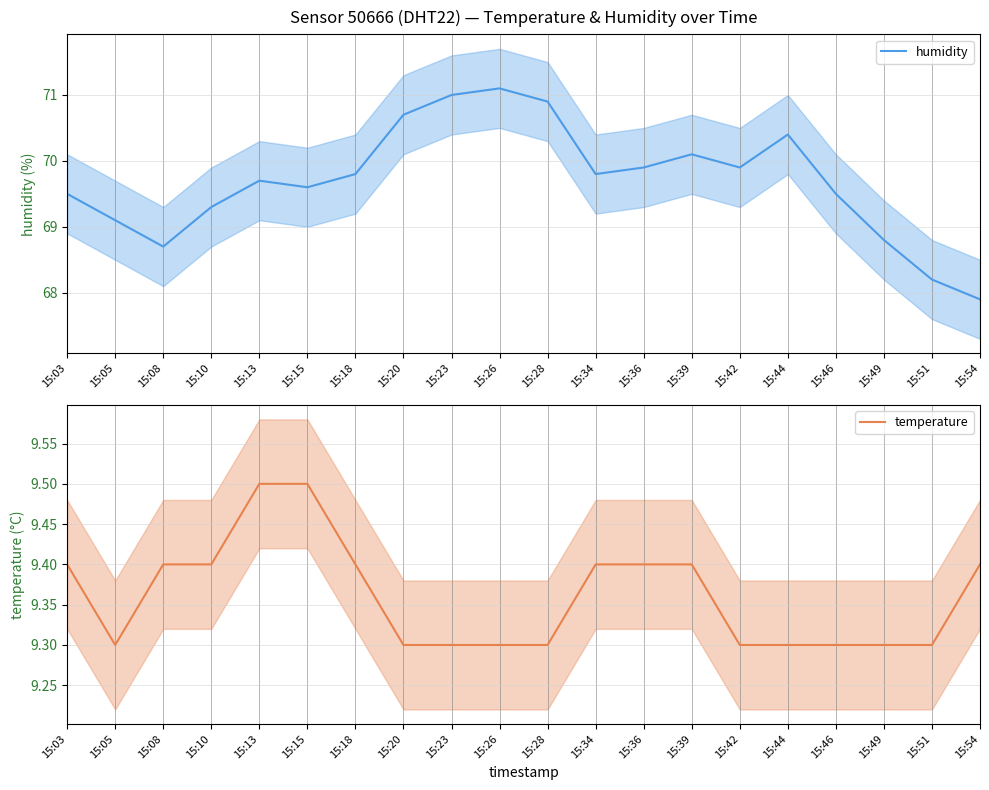

True or false: temperature has more than 2 points higher than both neighbors.

False